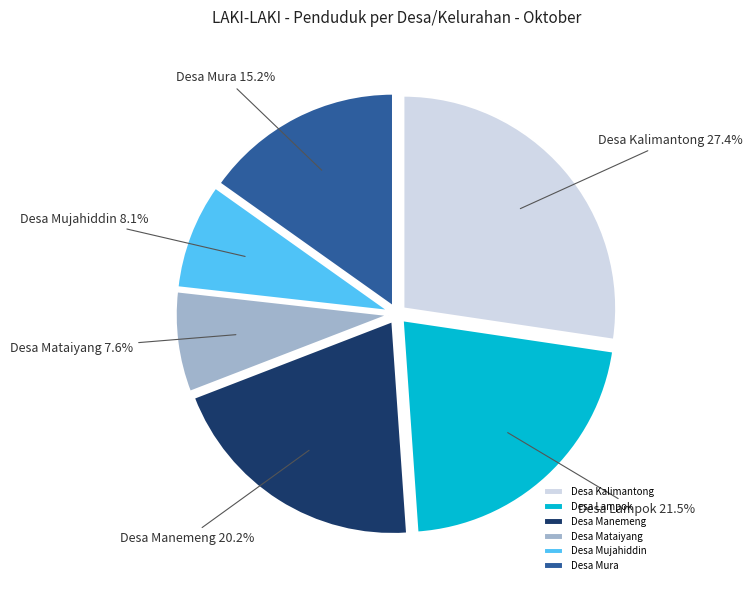

What is the largest slice in the pie chart?

Desa Kalimantong